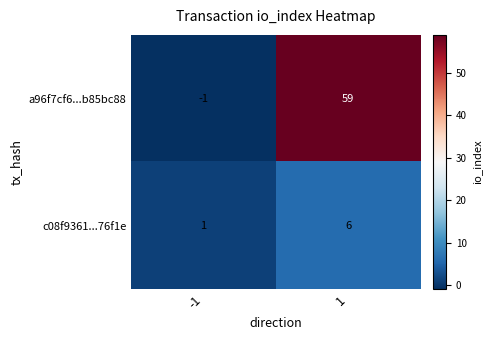

Rank the series by their average value, from highest to lowest.

a96f7cf6...b85bc88, c08f9361...76f1e